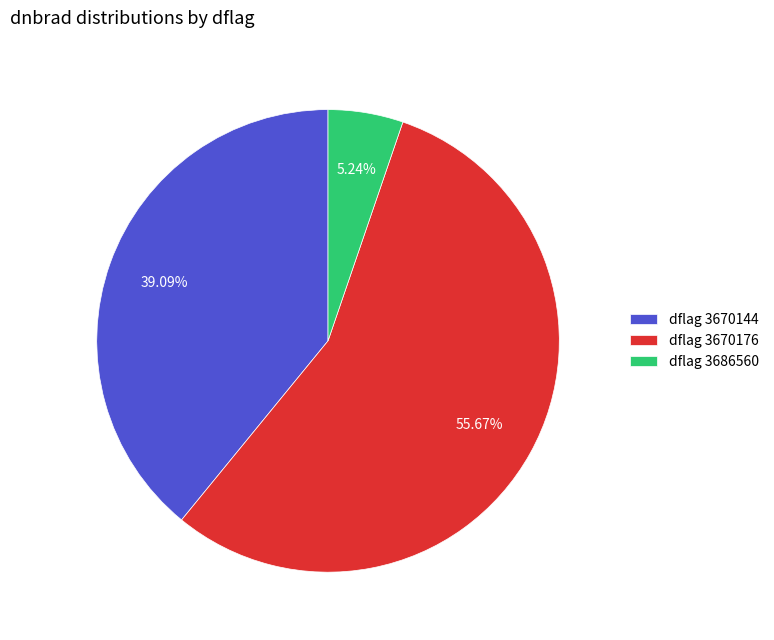

Does any single category account for the majority?

Yes